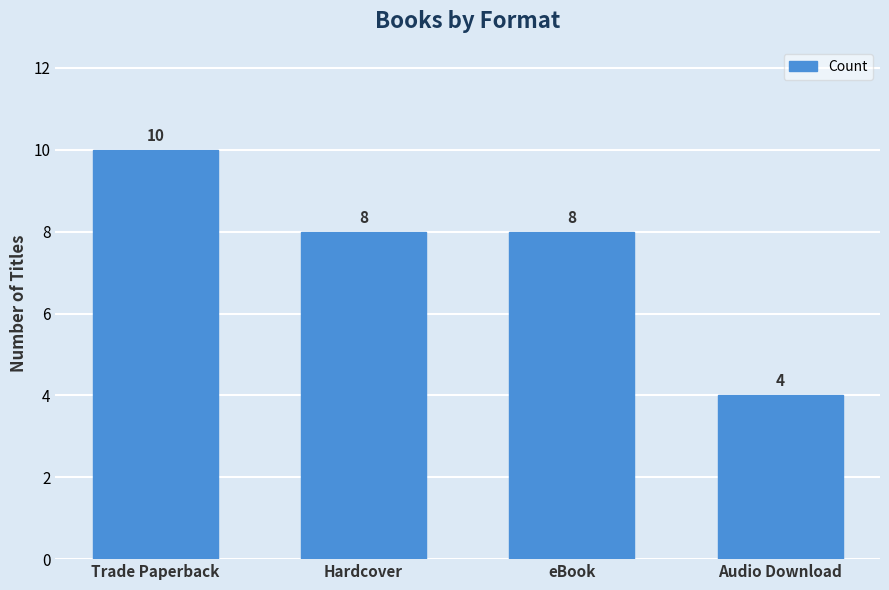

Are the bars grouped side by side (vs. stacked)?

No